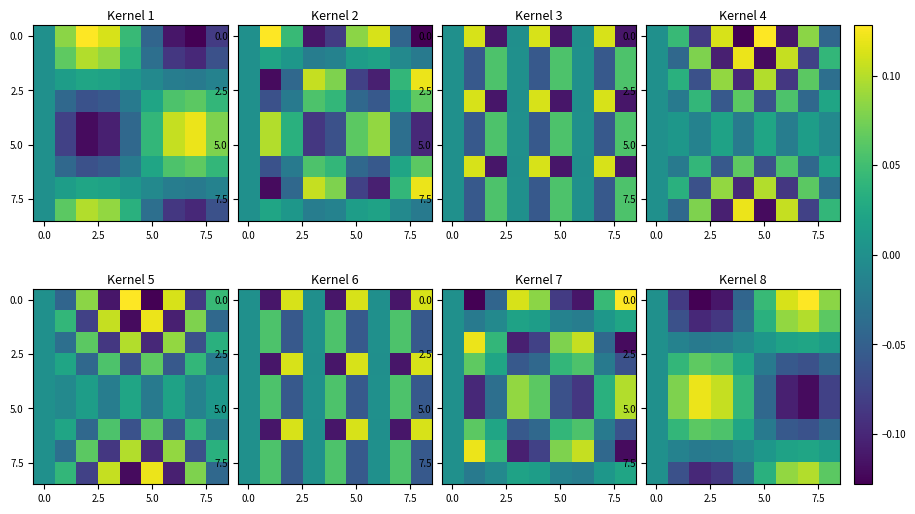

Between 4 and 7, which is larger?

7